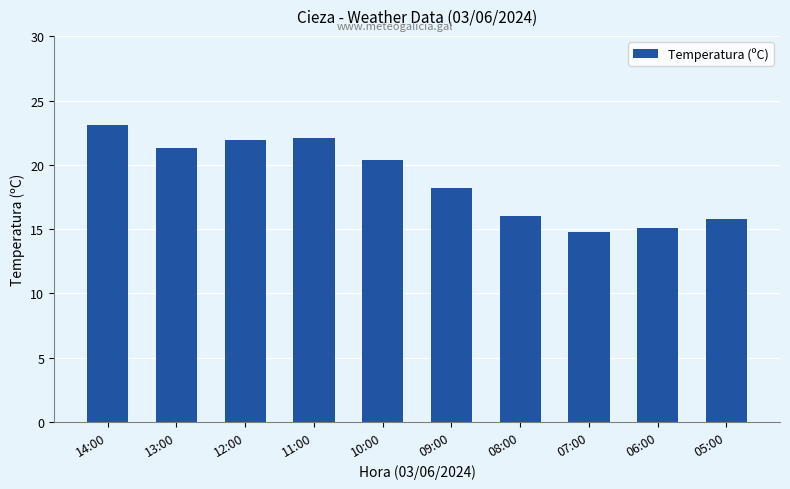

Approximately how many times larger is the value at 07:00 compared to 05:00?

0.9